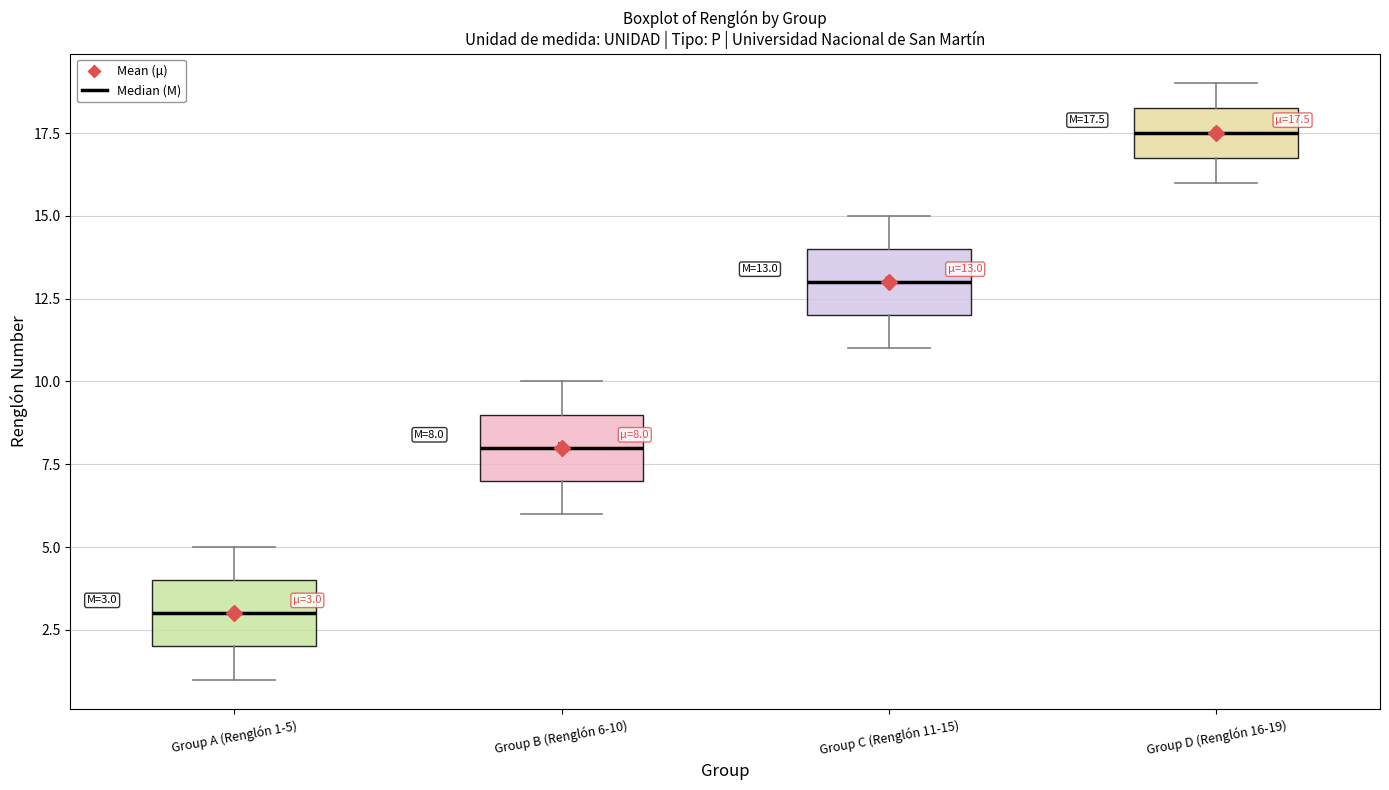

Which box has the lowest median line?

Group A (Renglón 1-5)